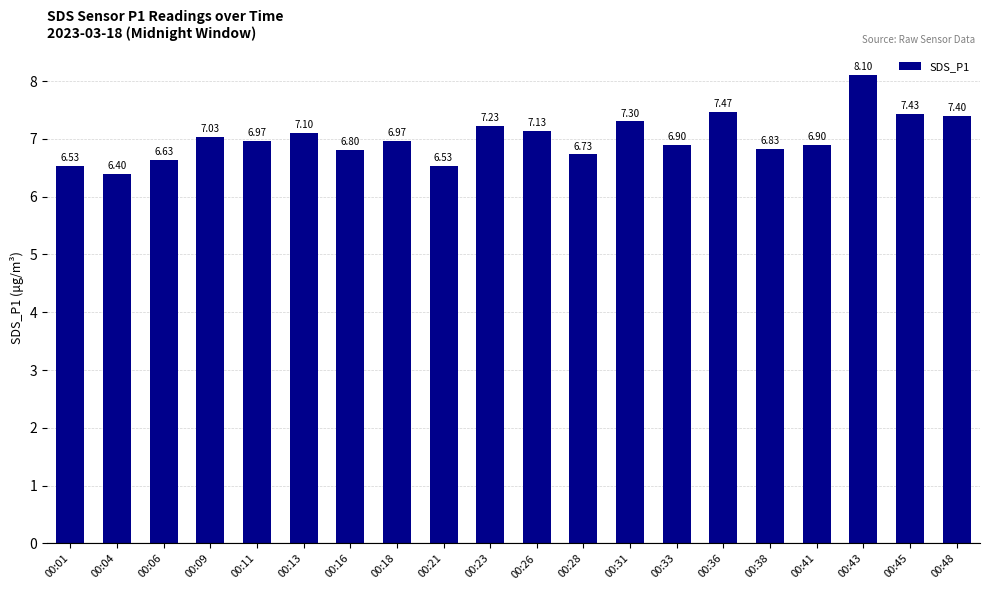

What is the greatest value displayed?

8.1